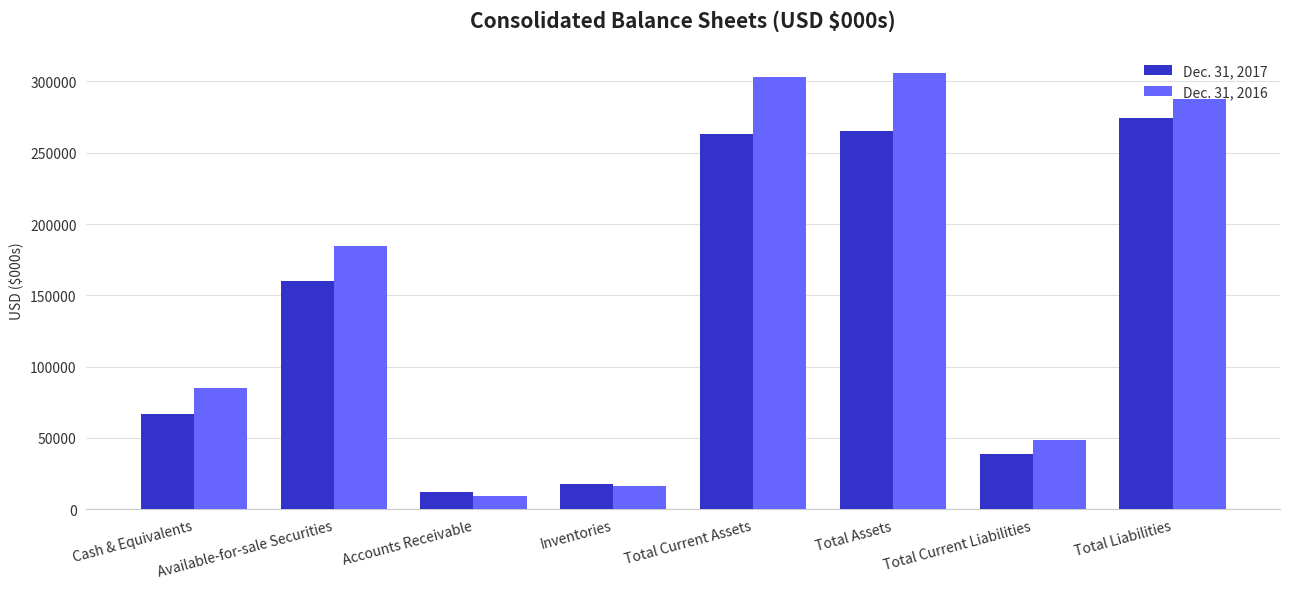

What is the value of the Dec. 31, 2017 bar at the 4th from the left?

17712